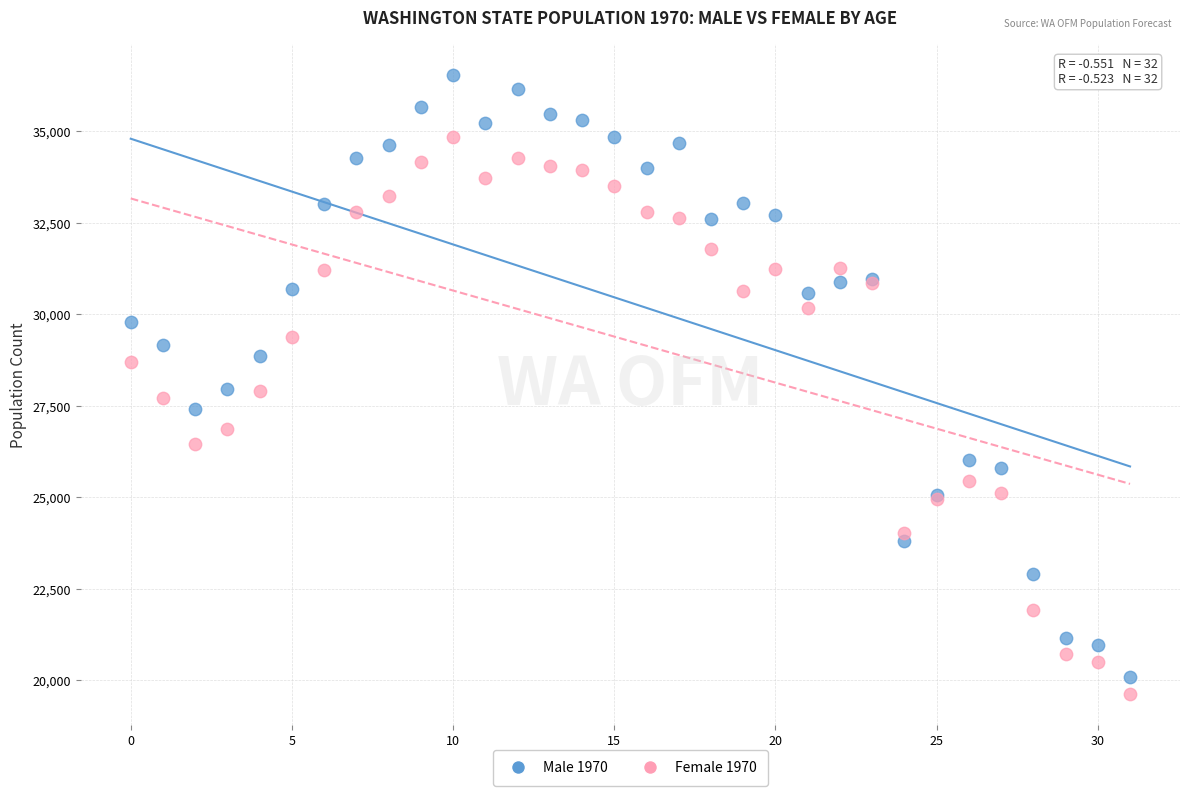

Which series contains the highest Y value?

Male 1970